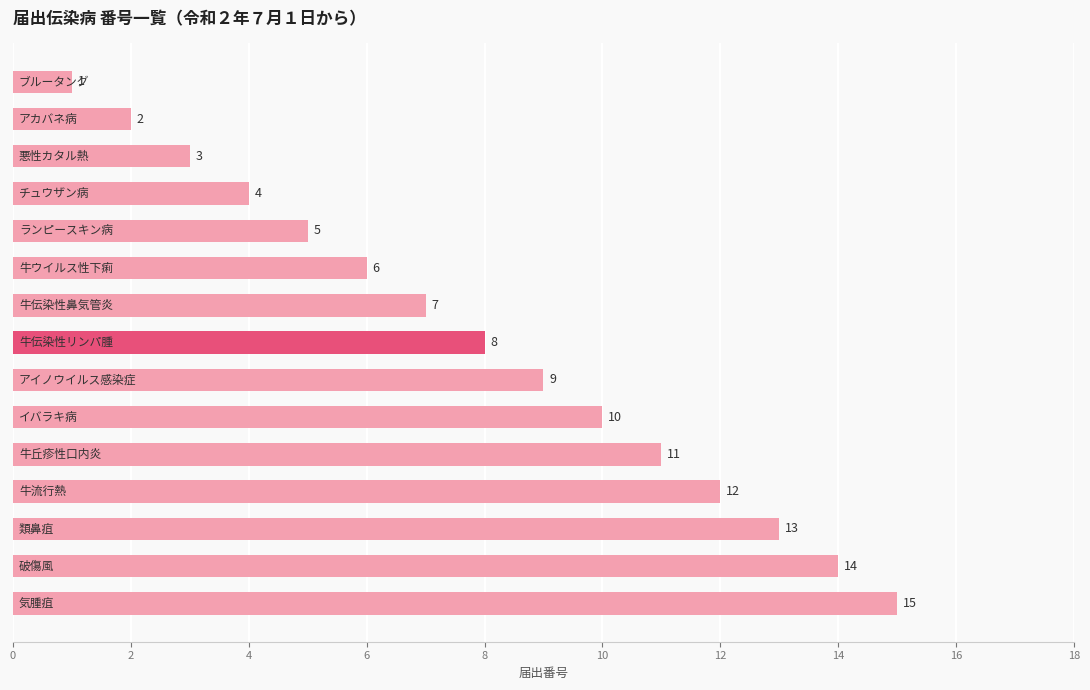

What is the value of the 15th bar from the top?

15